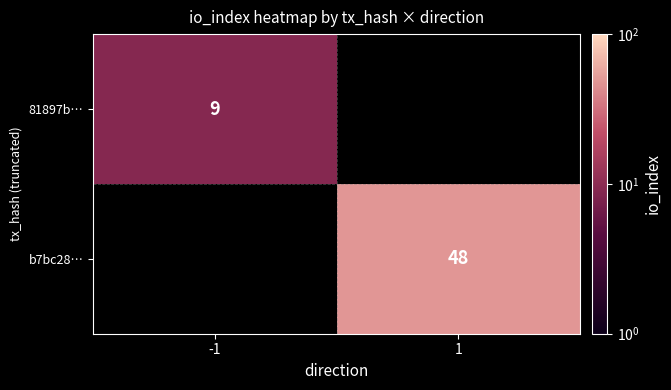

The value of b7bc28… at 1 is 21.9. True or false?

False